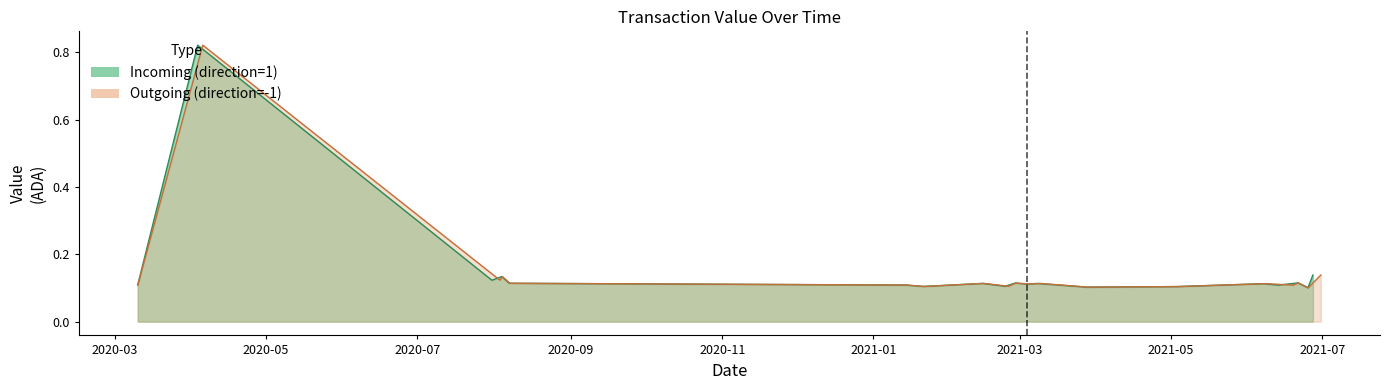

Is it true that Outgoing (direction=-1) equals 0.1 at 9?

True